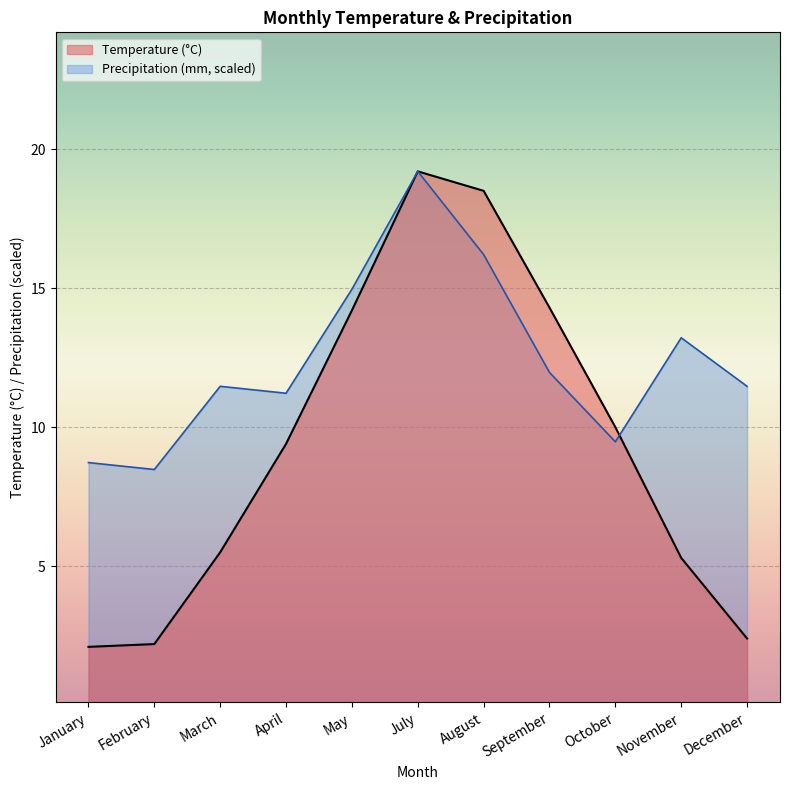

What position from the right is August?

5